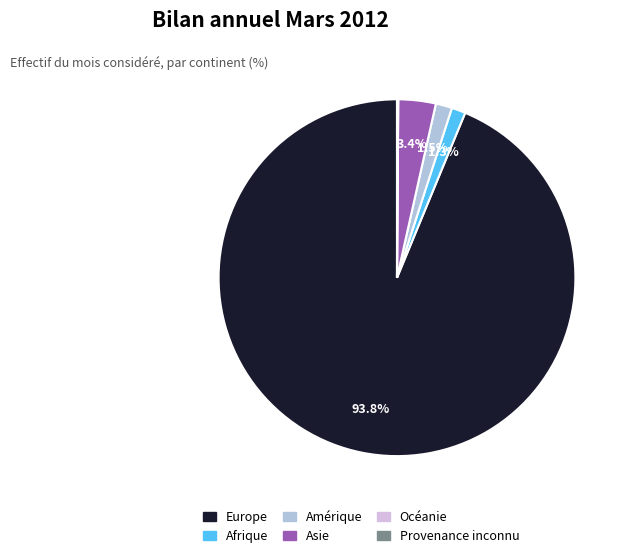

How many slices are in this pie chart?

6